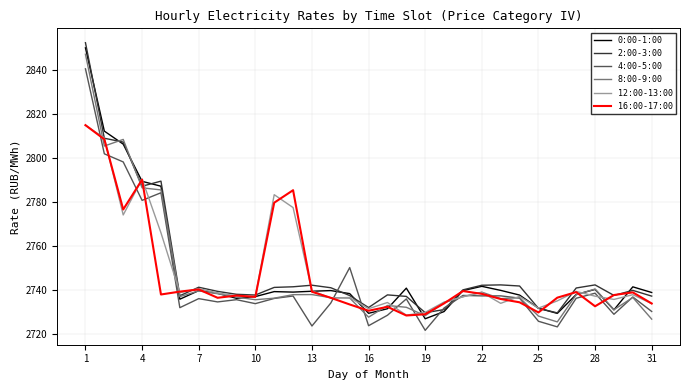

What is the maximum value shown in the chart?

2852.3